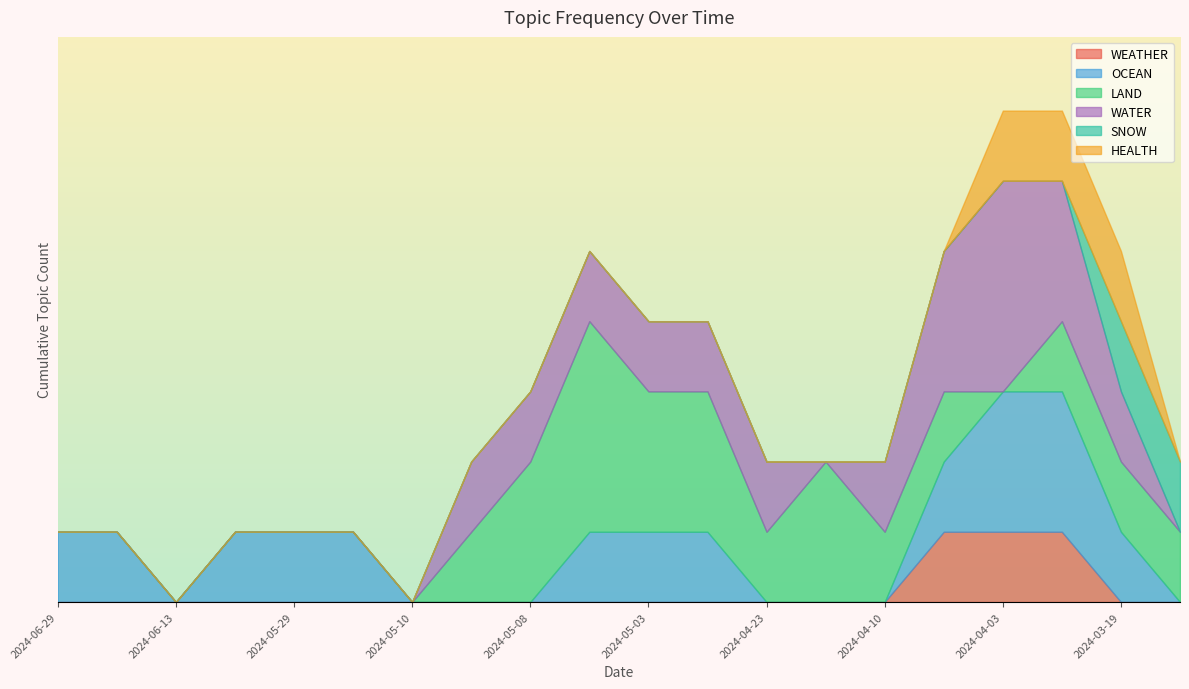

The value of OCEAN at 2024-05-10 is 0. True or false?

True